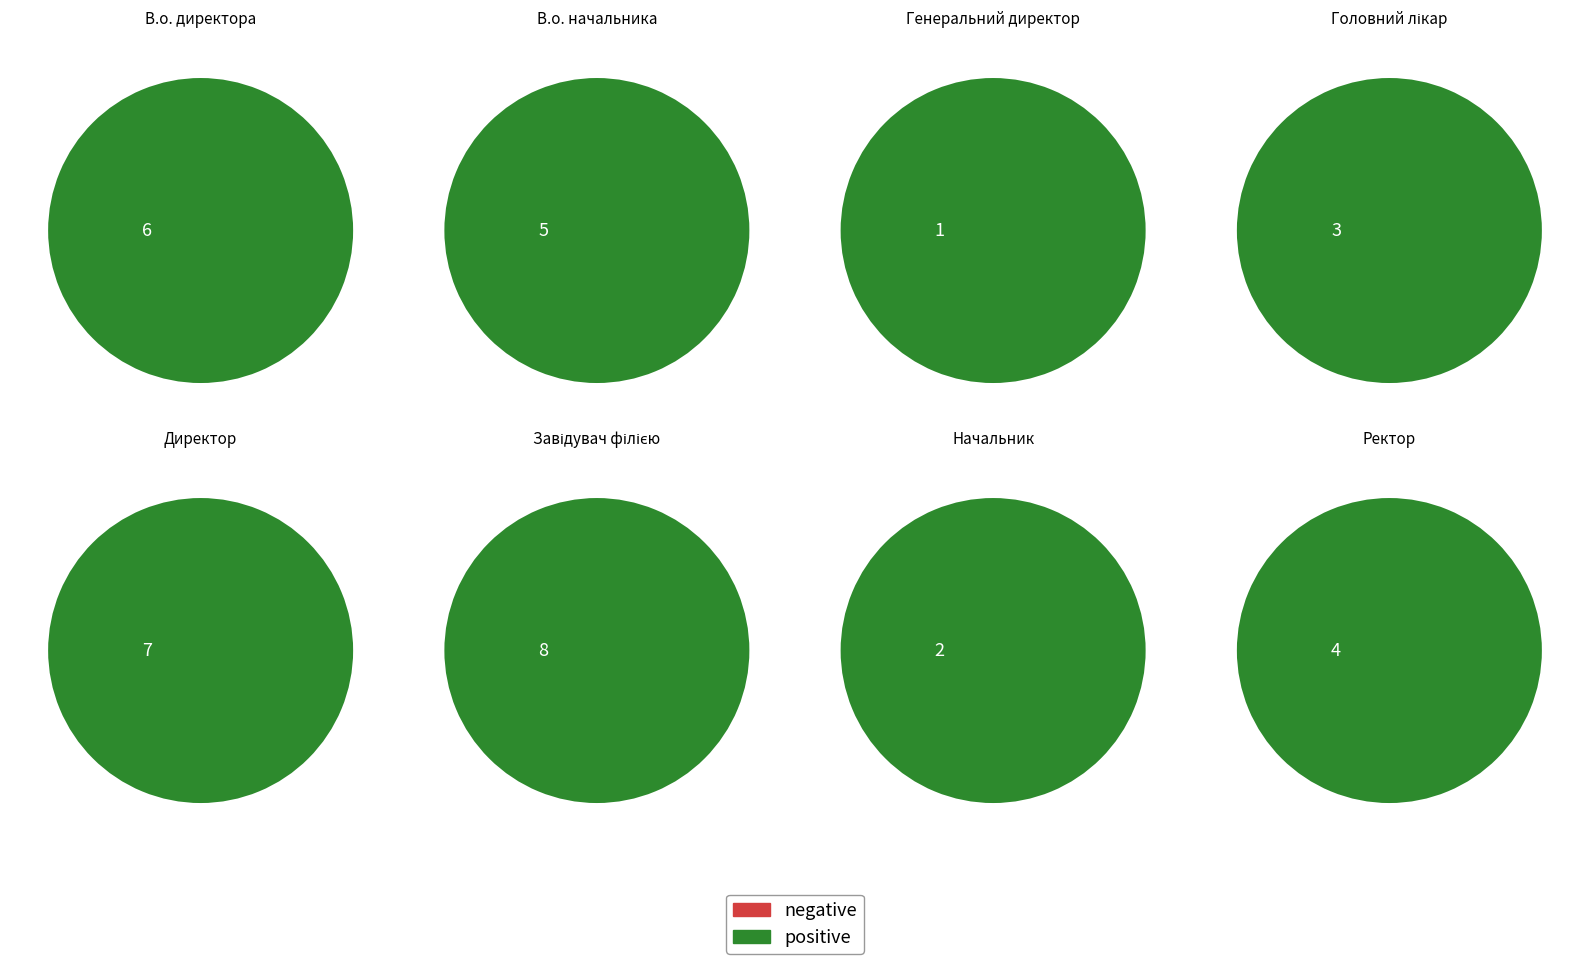

Is it true that Начальник is 6% of the pie?

True